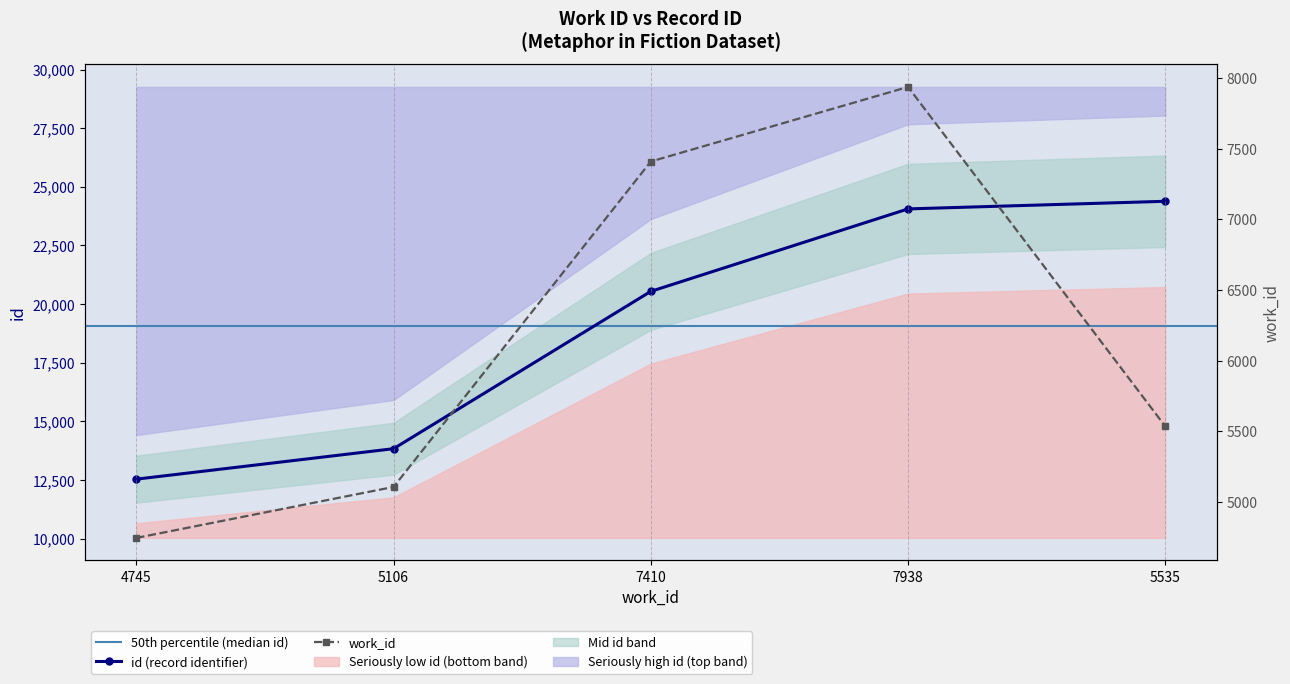

Reading left to right, transcribe all the data shown in this chart.

id: 4745=12534	5106=13833	7410=20543	7938=24060	5535=24385
work_id: 4745=4745	5106=5106	7410=7410	7938=7938	5535=5535